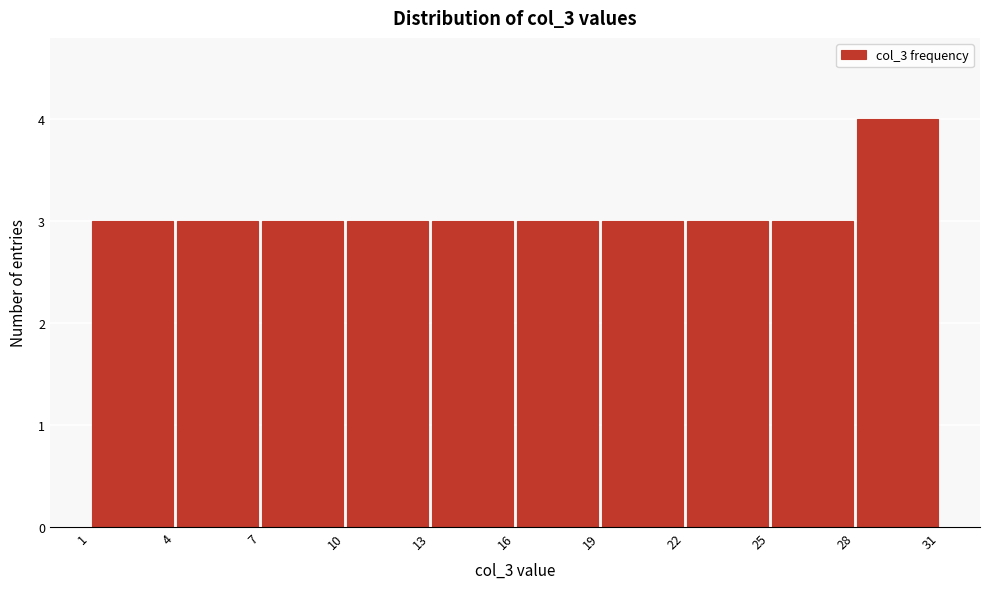

Reading left to right, list every bar in this chart as the range it spans on the x-axis followed by its height. The values are not printed on the chart, so give them approximately, as read against the axis.

1 to 4: 3
4 to 7: 3
7 to 10: 3
10 to 13: 3
13 to 16: 3
16 to 19: 3
19 to 22: 3
22 to 25: 3
25 to 28: 3
28 to 31: 4